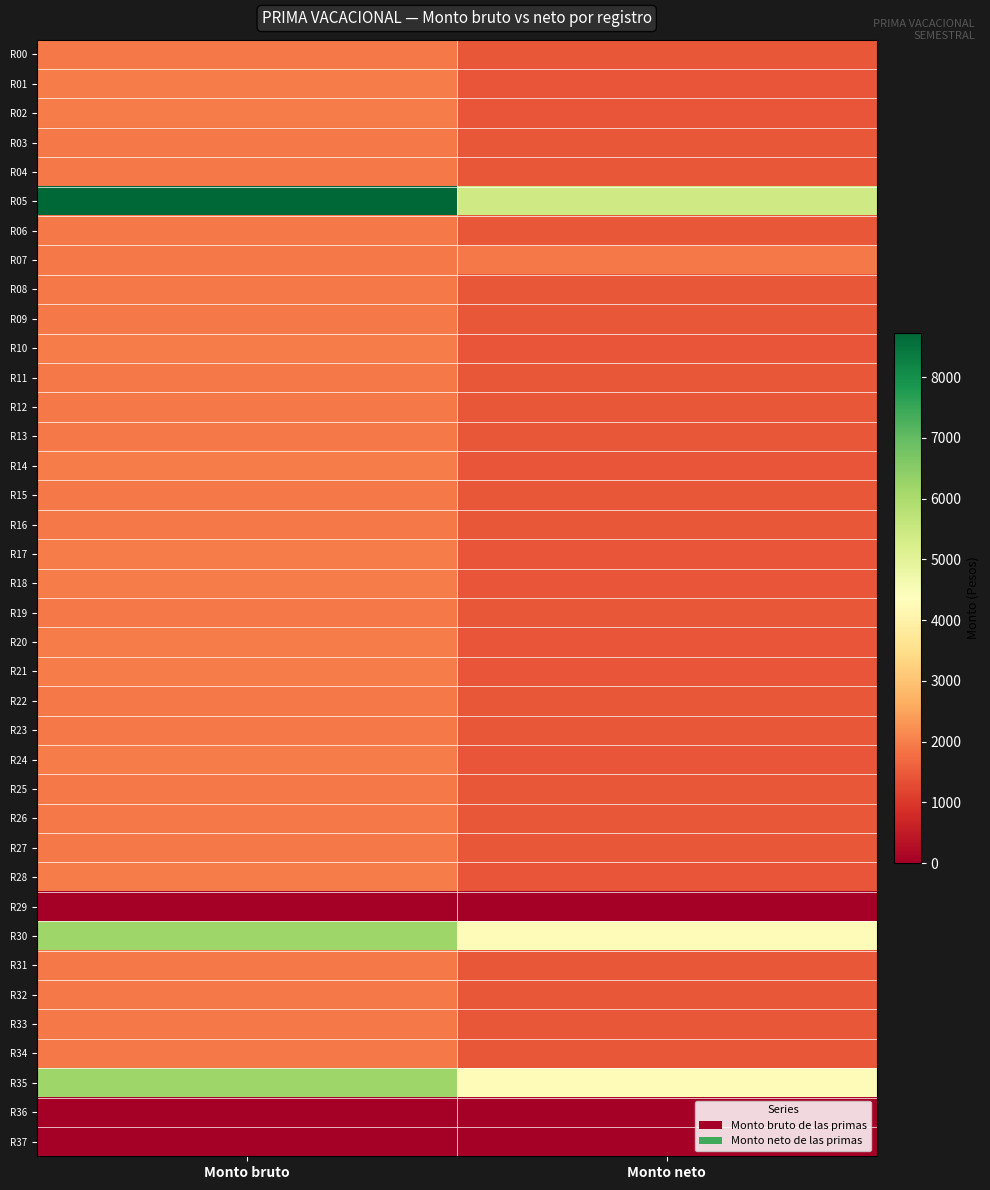

Reading left to right, transcribe all the data shown in this chart.

R00: Monto bruto=1941.1	Monto neto=1452.9
R01: Monto bruto=1973.2	Monto neto=1418.8
R02: Monto bruto=1973.2	Monto neto=1428.1
R03: Monto bruto=1941.1	Monto neto=1433.4
R04: Monto bruto=1941.1	Monto neto=1434.8
R05: Monto bruto=8729.5	Monto neto=5397.7
R06: Monto bruto=1941.1	Monto neto=1433.4
R07: Monto bruto=1941.1	Monto neto=1941.1
R08: Monto bruto=1941.1	Monto neto=1432.7
R09: Monto bruto=1941.1	Monto neto=1440.8
R10: Monto bruto=1973.2	Monto neto=1418.8
R11: Monto bruto=1941.1	Monto neto=1434.8
R12: Monto bruto=1941.1	Monto neto=1435.8
R13: Monto bruto=1941.1	Monto neto=1434.8
R14: Monto bruto=1973.2	Monto neto=1430.1
R15: Monto bruto=1941.1	Monto neto=1436.9
R16: Monto bruto=1941.1	Monto neto=1436.9
R17: Monto bruto=1973.2	Monto neto=1419.3
R18: Monto bruto=1973.2	Monto neto=1420.8
R19: Monto bruto=1941.1	Monto neto=1435.4
R20: Monto bruto=1973.2	Monto neto=1430.1
R21: Monto bruto=1973.2	Monto neto=1419.3
R22: Monto bruto=1941.1	Monto neto=1435.4
R23: Monto bruto=1941.1	Monto neto=1435.4
R24: Monto bruto=1973.2	Monto neto=1422.4
R25: Monto bruto=1941.1	Monto neto=1436.9
R26: Monto bruto=1941.1	Monto neto=1435.4
R27: Monto bruto=1941.1	Monto neto=1435.4
R28: Monto bruto=1973.2	Monto neto=1428.7
R29: Monto bruto=0.0	Monto neto=0.0
R30: Monto bruto=6201.2	Monto neto=4256.5
R31: Monto bruto=1941.1	Monto neto=1444.5
R32: Monto bruto=1941.1	Monto neto=1435.4
R33: Monto bruto=1941.1	Monto neto=1438.1
R34: Monto bruto=1941.1	Monto neto=1438.1
R35: Monto bruto=6201.2	Monto neto=4256.5
R36: Monto bruto=0.0	Monto neto=0.0
R37: Monto bruto=0.0	Monto neto=0.0